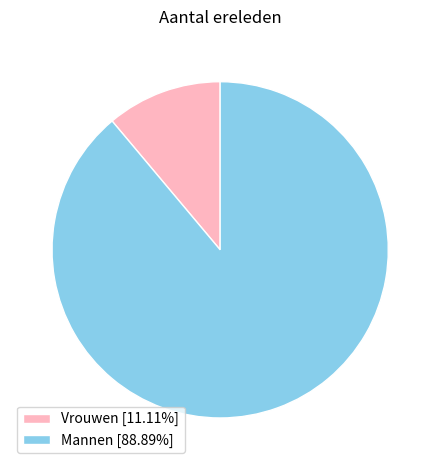

Combined, do Vrouwen [11.11%] and Mannen [88.89%] account for over 50%?

Yes